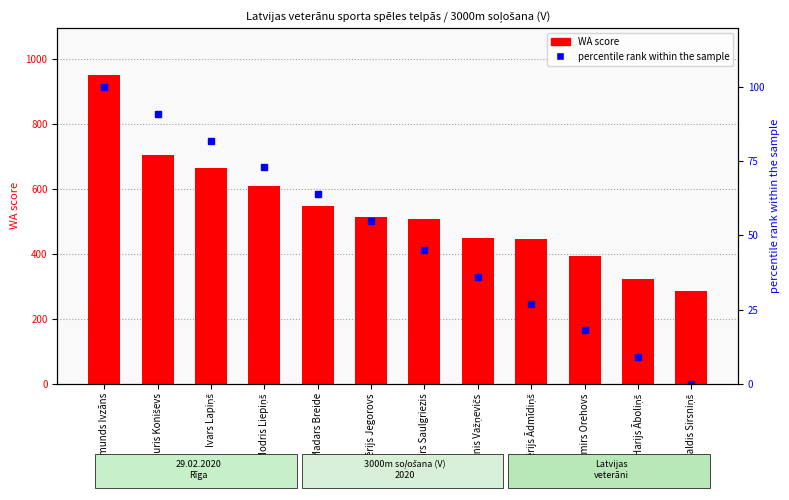

Reading left to right, transcribe all the data shown in this chart.

WA score: Normunds Ivzāns=951	Juris Koniševs=702	Ivars Lapiņš=662	Modris Liepiņš=608	Madars Breide=546	Valērijs Jegorovs=513	Ilmārs Saulgriezis=505	Jānis Važņevičs=449	Valērijs Ādmīdiņš=445	Vladimirs Orehovs=393	Harijs Āboliņš=321	Valdis Sirsniņš=284
percentile rank within the sample: Normunds Ivzāns=100	Juris Koniševs=91	Ivars Lapiņš=82	Modris Liepiņš=73	Madars Breide=64	Valērijs Jegorovs=55	Ilmārs Saulgriezis=45	Jānis Važņevičs=36	Valērijs Ādmīdiņš=27	Vladimirs Orehovs=18	Harijs Āboliņš=9	Valdis Sirsniņš=0